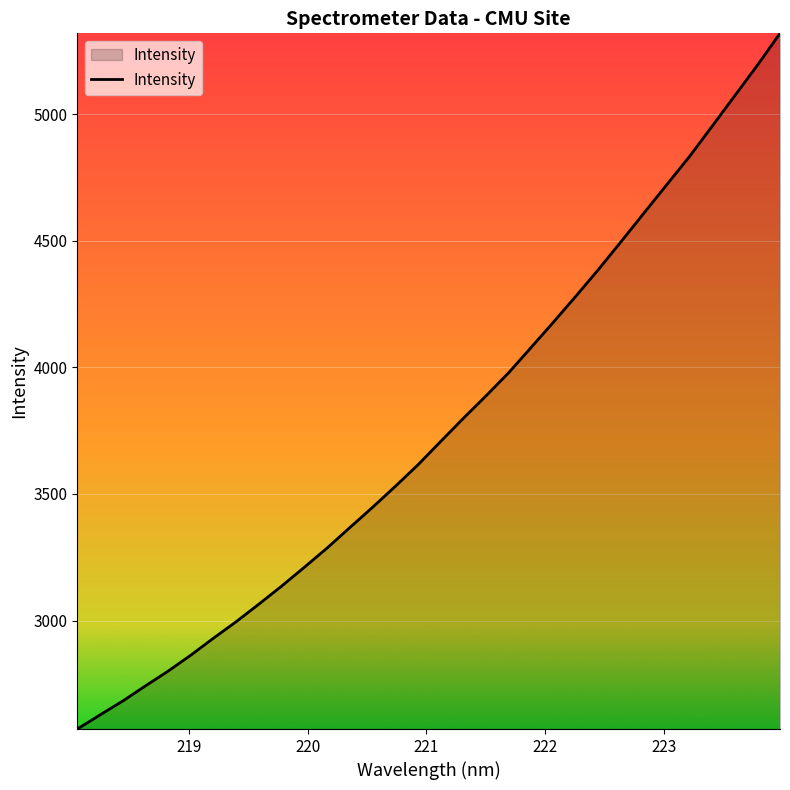

What is the difference between the maximum and minimum values?

2748.0